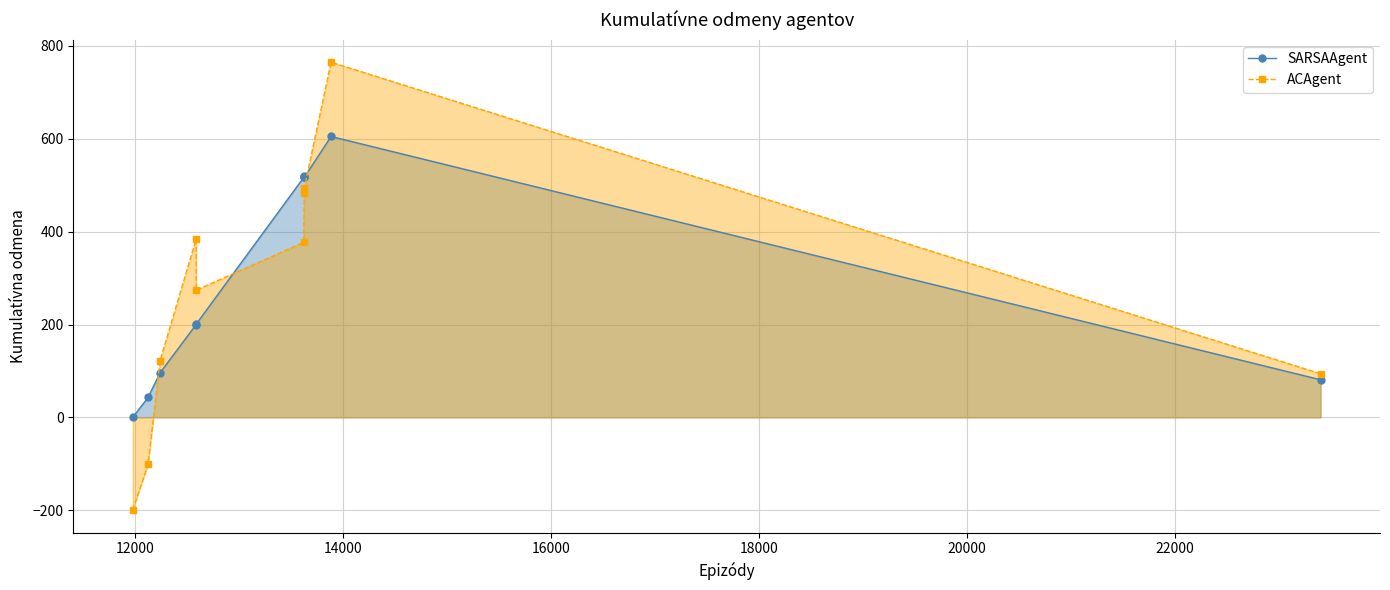

The value of SARSAAgent at 10000 is -228. True or false?

False